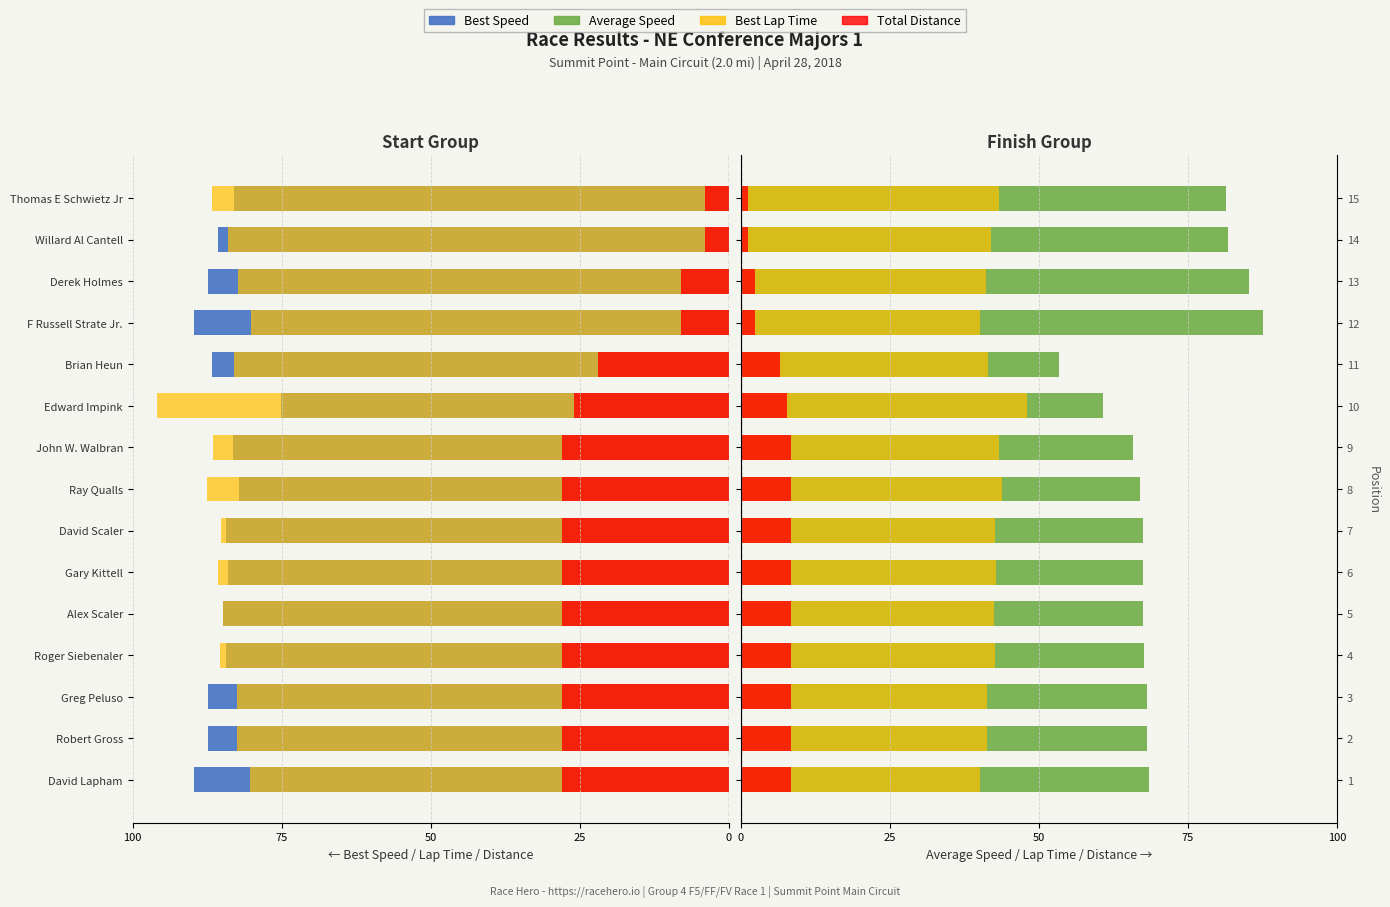

What are all the series names shown in the legend?

Best Speed, Best Lap Time, Total Distance, Average Speed